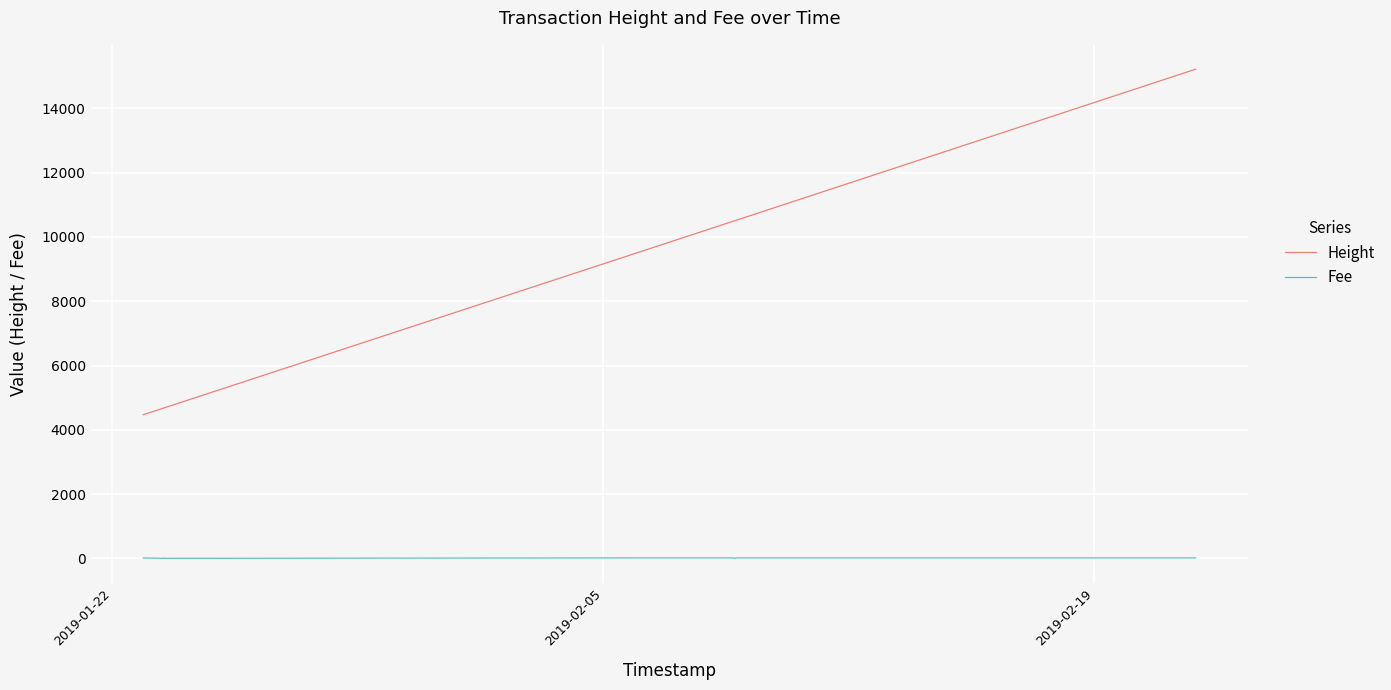

Is this an area chart (filled region under the line)?

No